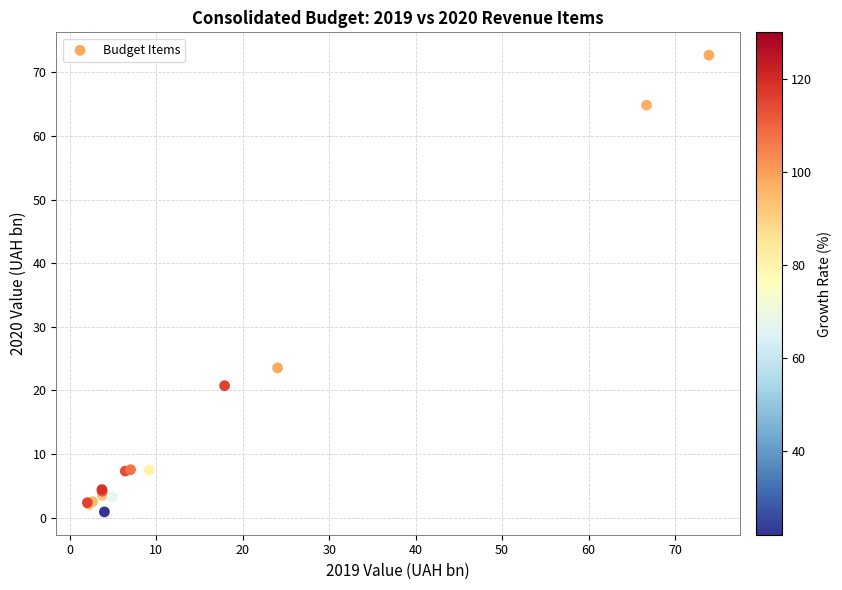

What Y value in the scatter plot is closest to 36?

23.5